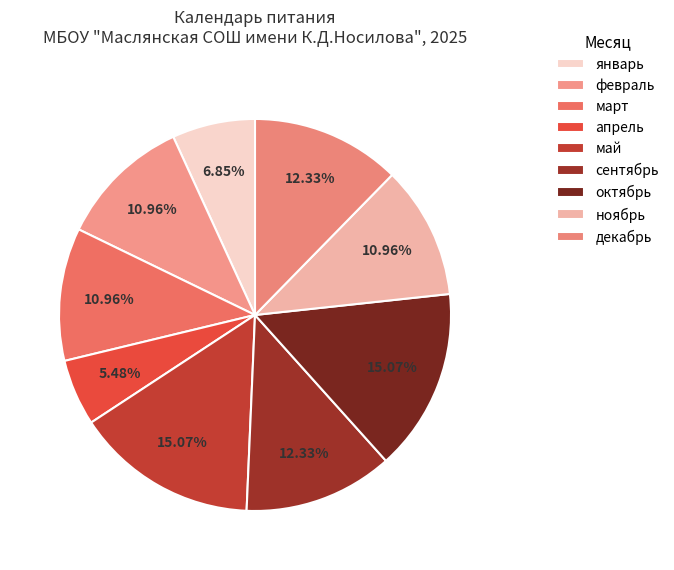

Count the number of slices in the pie.

9